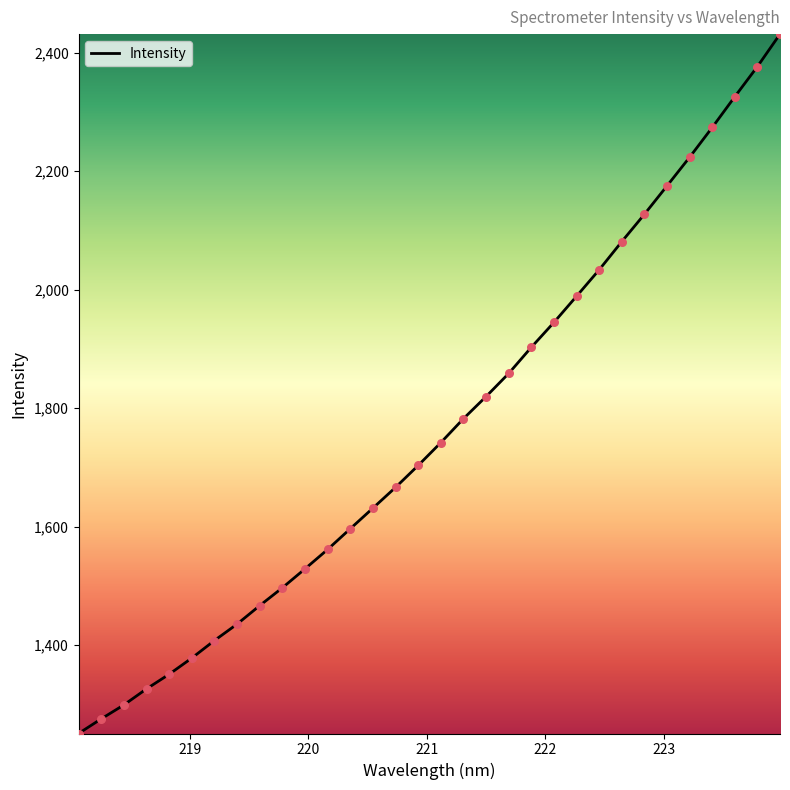

What is the greatest value displayed?

2431.4